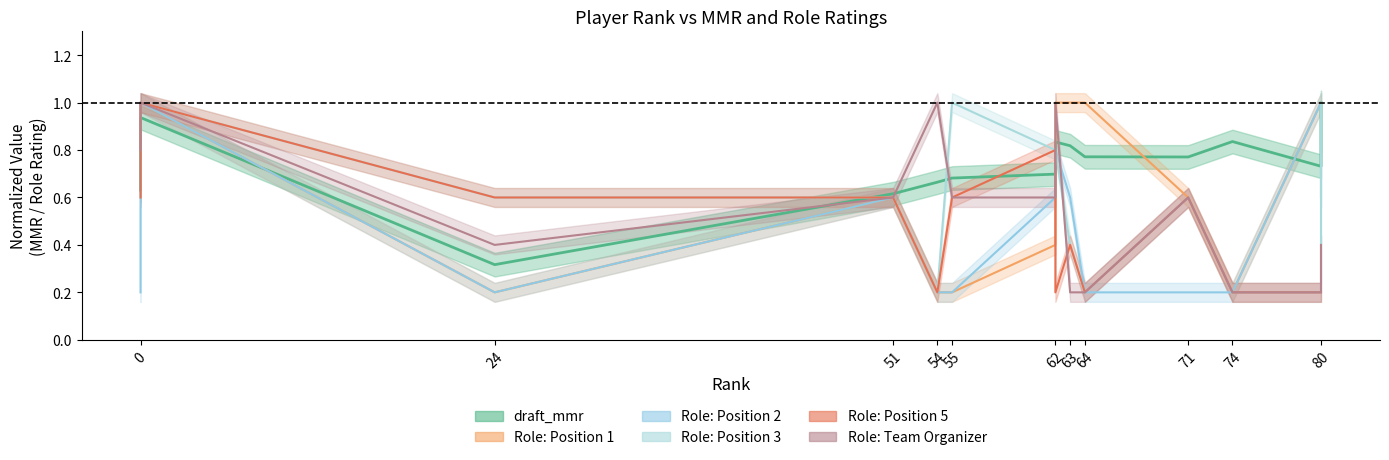

What is the lowest value of the draft_mmr series?

0.3